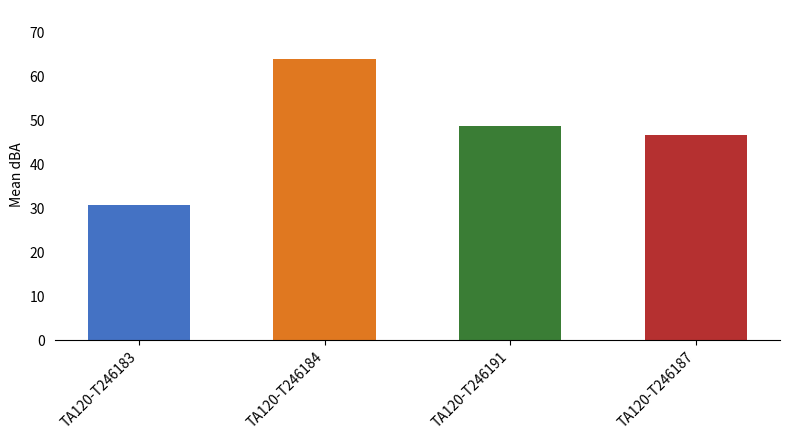

How many values are below 48?

2